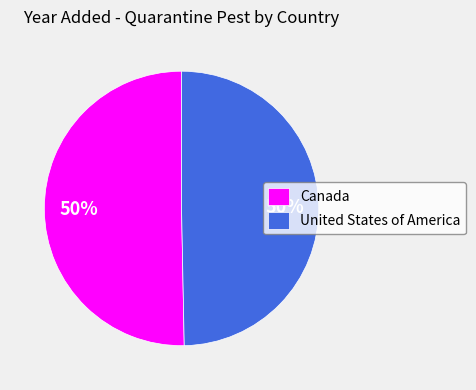

To the nearest percent, what portion does United States of America represent?

50%